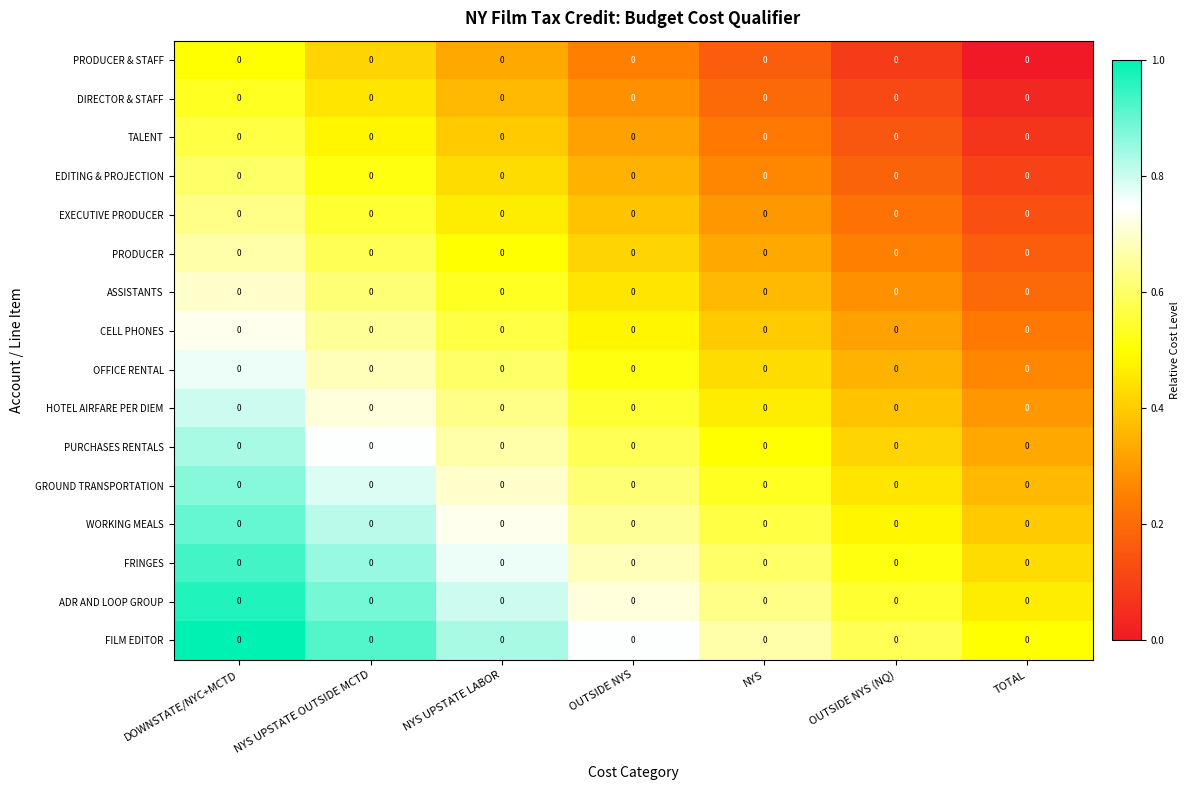

Reading left to right, extract all data points from this chart.

PRODUCER & STAFF: DOWNSTATE/NYC+MCTD=0.0	NYS UPSTATE OUTSIDE MCTD=0.0	NYS UPSTATE LABOR=0.0	OUTSIDE NYS=0.0	NYS=0.0	OUTSIDE NYS (NQ)=0.0	TOTAL=0.0
DIRECTOR & STAFF: DOWNSTATE/NYC+MCTD=0.0	NYS UPSTATE OUTSIDE MCTD=0.0	NYS UPSTATE LABOR=0.0	OUTSIDE NYS=0.0	NYS=0.0	OUTSIDE NYS (NQ)=0.0	TOTAL=0.0
TALENT: DOWNSTATE/NYC+MCTD=0.0	NYS UPSTATE OUTSIDE MCTD=0.0	NYS UPSTATE LABOR=0.0	OUTSIDE NYS=0.0	NYS=0.0	OUTSIDE NYS (NQ)=0.0	TOTAL=0.0
EDITING & PROJECTION: DOWNSTATE/NYC+MCTD=0.0	NYS UPSTATE OUTSIDE MCTD=0.0	NYS UPSTATE LABOR=0.0	OUTSIDE NYS=0.0	NYS=0.0	OUTSIDE NYS (NQ)=0.0	TOTAL=0.0
EXECUTIVE PRODUCER: DOWNSTATE/NYC+MCTD=0.0	NYS UPSTATE OUTSIDE MCTD=0.0	NYS UPSTATE LABOR=0.0	OUTSIDE NYS=0.0	NYS=0.0	OUTSIDE NYS (NQ)=0.0	TOTAL=0.0
PRODUCER: DOWNSTATE/NYC+MCTD=0.0	NYS UPSTATE OUTSIDE MCTD=0.0	NYS UPSTATE LABOR=0.0	OUTSIDE NYS=0.0	NYS=0.0	OUTSIDE NYS (NQ)=0.0	TOTAL=0.0
ASSISTANTS: DOWNSTATE/NYC+MCTD=0.0	NYS UPSTATE OUTSIDE MCTD=0.0	NYS UPSTATE LABOR=0.0	OUTSIDE NYS=0.0	NYS=0.0	OUTSIDE NYS (NQ)=0.0	TOTAL=0.0
CELL PHONES: DOWNSTATE/NYC+MCTD=0.0	NYS UPSTATE OUTSIDE MCTD=0.0	NYS UPSTATE LABOR=0.0	OUTSIDE NYS=0.0	NYS=0.0	OUTSIDE NYS (NQ)=0.0	TOTAL=0.0
OFFICE RENTAL: DOWNSTATE/NYC+MCTD=0.0	NYS UPSTATE OUTSIDE MCTD=0.0	NYS UPSTATE LABOR=0.0	OUTSIDE NYS=0.0	NYS=0.0	OUTSIDE NYS (NQ)=0.0	TOTAL=0.0
HOTEL AIRFARE PER DIEM: DOWNSTATE/NYC+MCTD=0.0	NYS UPSTATE OUTSIDE MCTD=0.0	NYS UPSTATE LABOR=0.0	OUTSIDE NYS=0.0	NYS=0.0	OUTSIDE NYS (NQ)=0.0	TOTAL=0.0
PURCHASES RENTALS: DOWNSTATE/NYC+MCTD=0.0	NYS UPSTATE OUTSIDE MCTD=0.0	NYS UPSTATE LABOR=0.0	OUTSIDE NYS=0.0	NYS=0.0	OUTSIDE NYS (NQ)=0.0	TOTAL=0.0
GROUND TRANSPORTATION: DOWNSTATE/NYC+MCTD=0.0	NYS UPSTATE OUTSIDE MCTD=0.0	NYS UPSTATE LABOR=0.0	OUTSIDE NYS=0.0	NYS=0.0	OUTSIDE NYS (NQ)=0.0	TOTAL=0.0
WORKING MEALS: DOWNSTATE/NYC+MCTD=0.0	NYS UPSTATE OUTSIDE MCTD=0.0	NYS UPSTATE LABOR=0.0	OUTSIDE NYS=0.0	NYS=0.0	OUTSIDE NYS (NQ)=0.0	TOTAL=0.0
FRINGES: DOWNSTATE/NYC+MCTD=0.0	NYS UPSTATE OUTSIDE MCTD=0.0	NYS UPSTATE LABOR=0.0	OUTSIDE NYS=0.0	NYS=0.0	OUTSIDE NYS (NQ)=0.0	TOTAL=0.0
ADR AND LOOP GROUP: DOWNSTATE/NYC+MCTD=0.0	NYS UPSTATE OUTSIDE MCTD=0.0	NYS UPSTATE LABOR=0.0	OUTSIDE NYS=0.0	NYS=0.0	OUTSIDE NYS (NQ)=0.0	TOTAL=0.0
FILM EDITOR: DOWNSTATE/NYC+MCTD=0.0	NYS UPSTATE OUTSIDE MCTD=0.0	NYS UPSTATE LABOR=0.0	OUTSIDE NYS=0.0	NYS=0.0	OUTSIDE NYS (NQ)=0.0	TOTAL=0.0